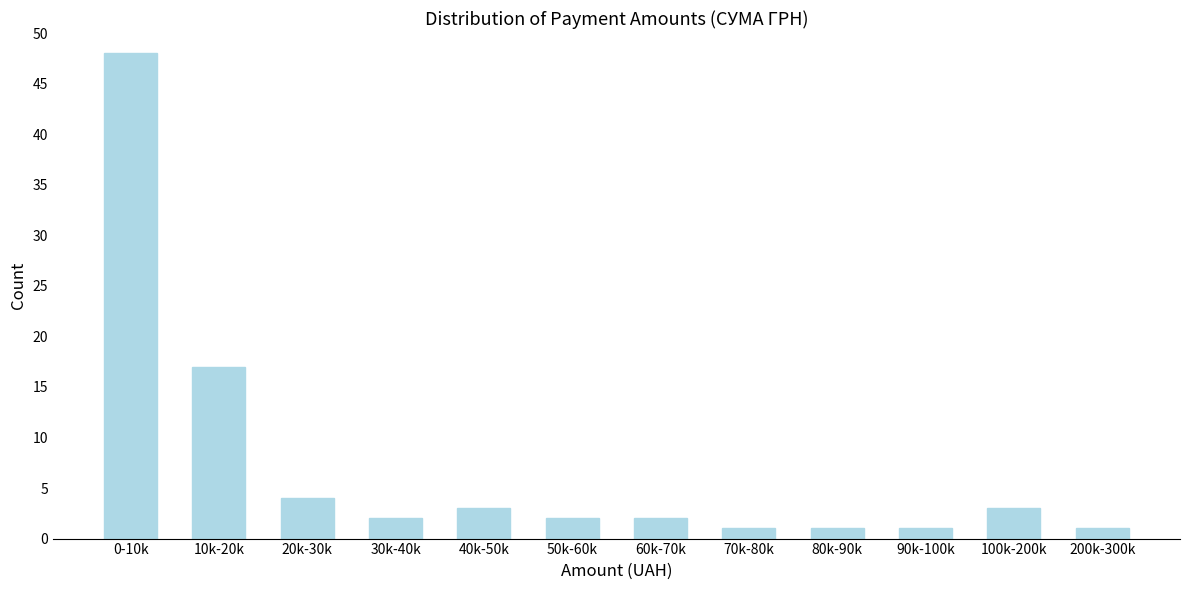

Reading left to right, transcribe all the data shown in this chart.

48	17	4	2	3	2	2	1	1	1	3	1